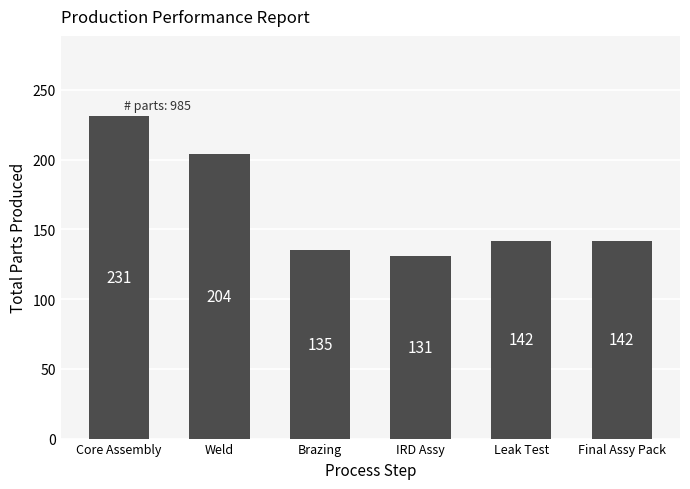

What value does the data have at Final Assy Pack, to the nearest 5?

140